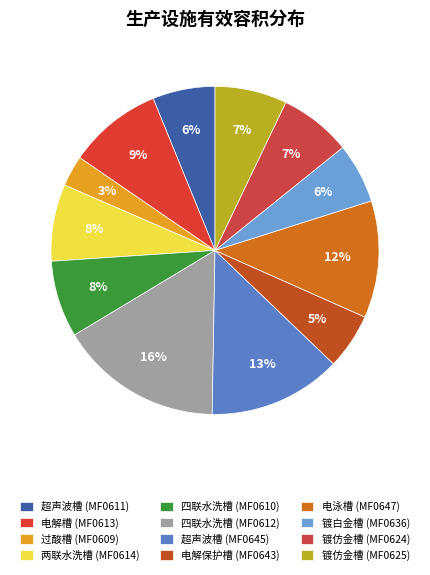

How many slices are in this pie chart?

12